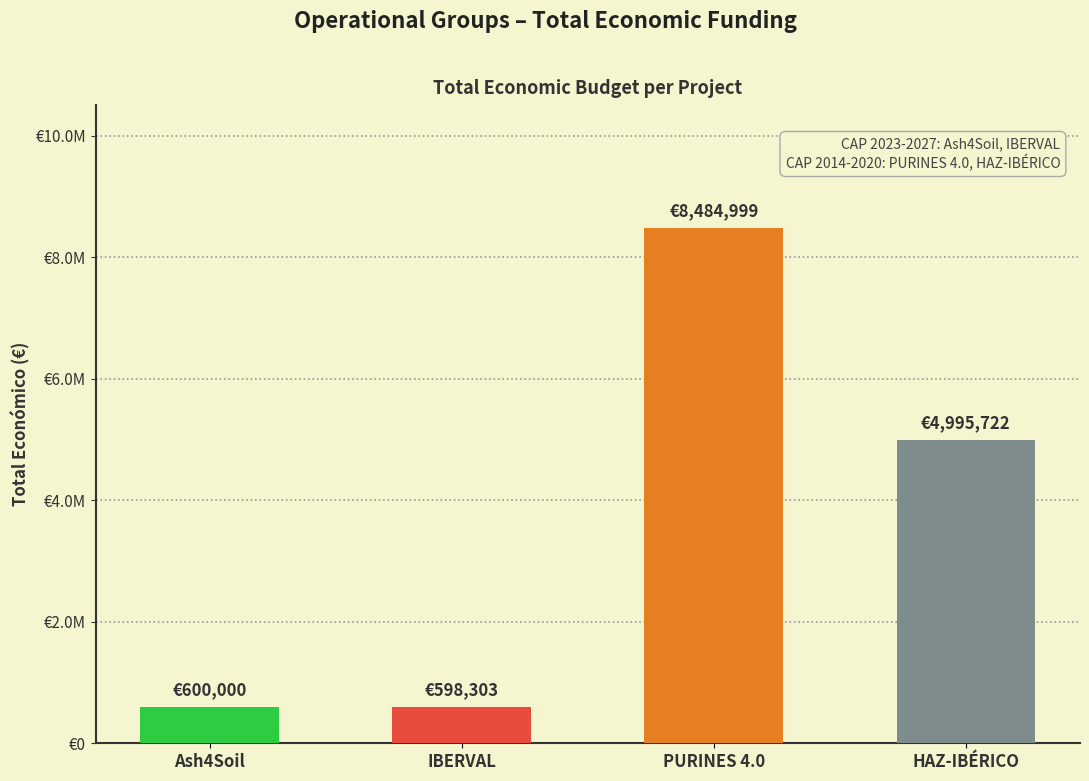

Where does the data first go above 4995722?

PURINES 4.0